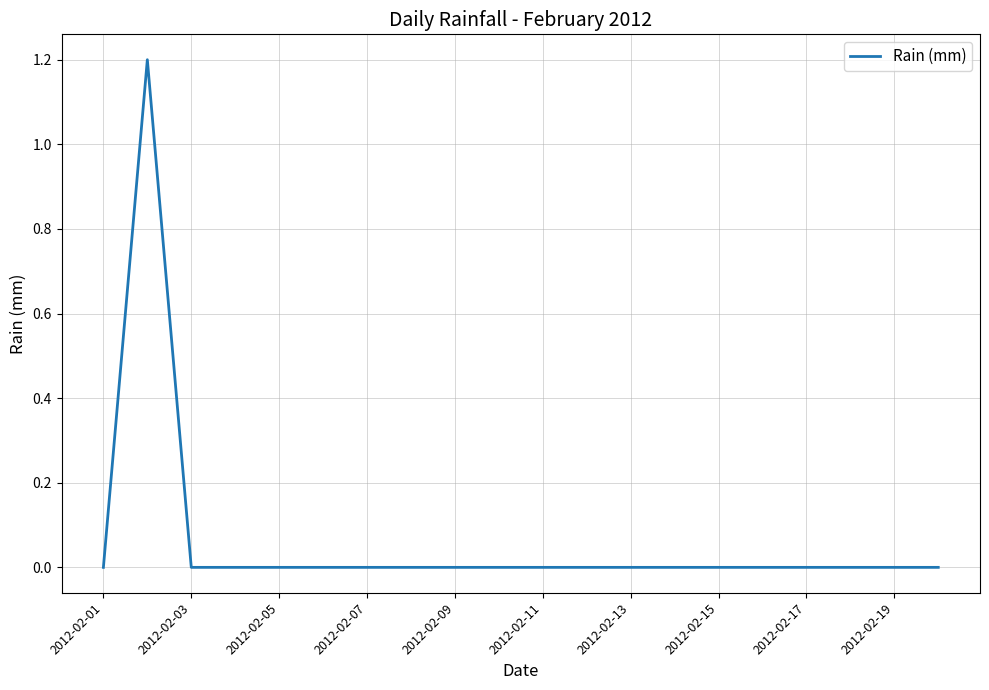

True or false: there are more than 0 points higher than both neighbors.

True